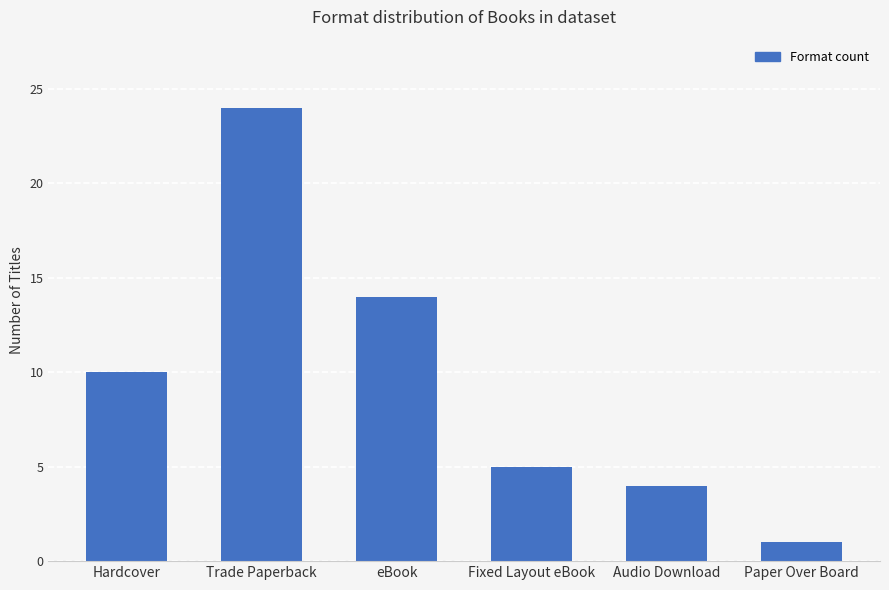

What is the smallest value displayed?

1